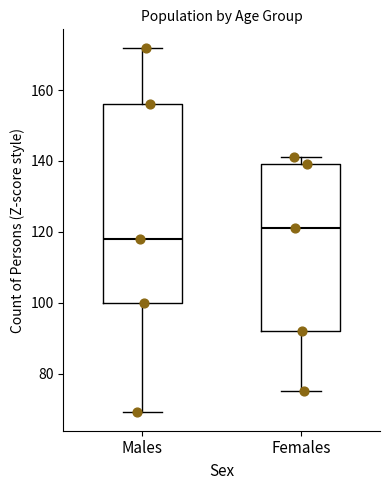

Which box has the lowest median line?

Males